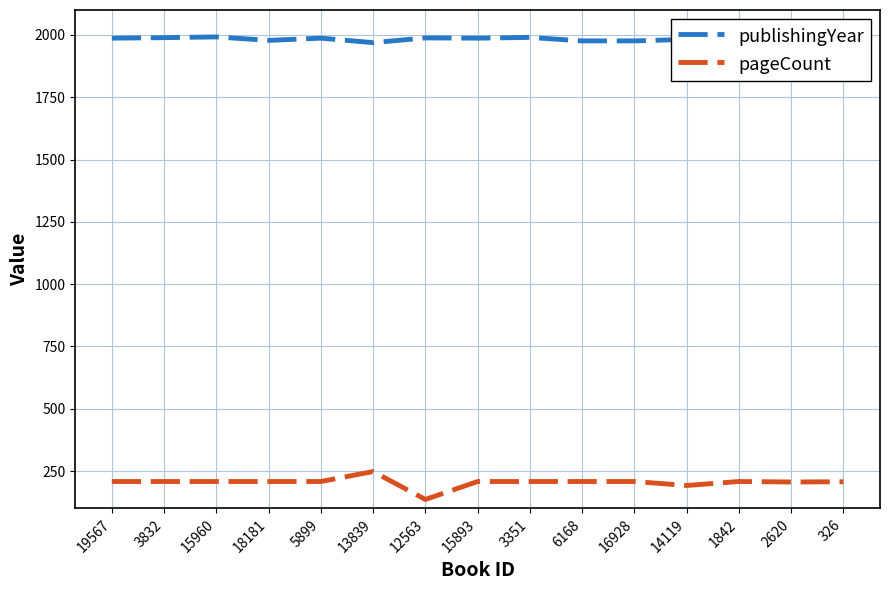

True or false: pageCount and publishingYear cross at least once.

False